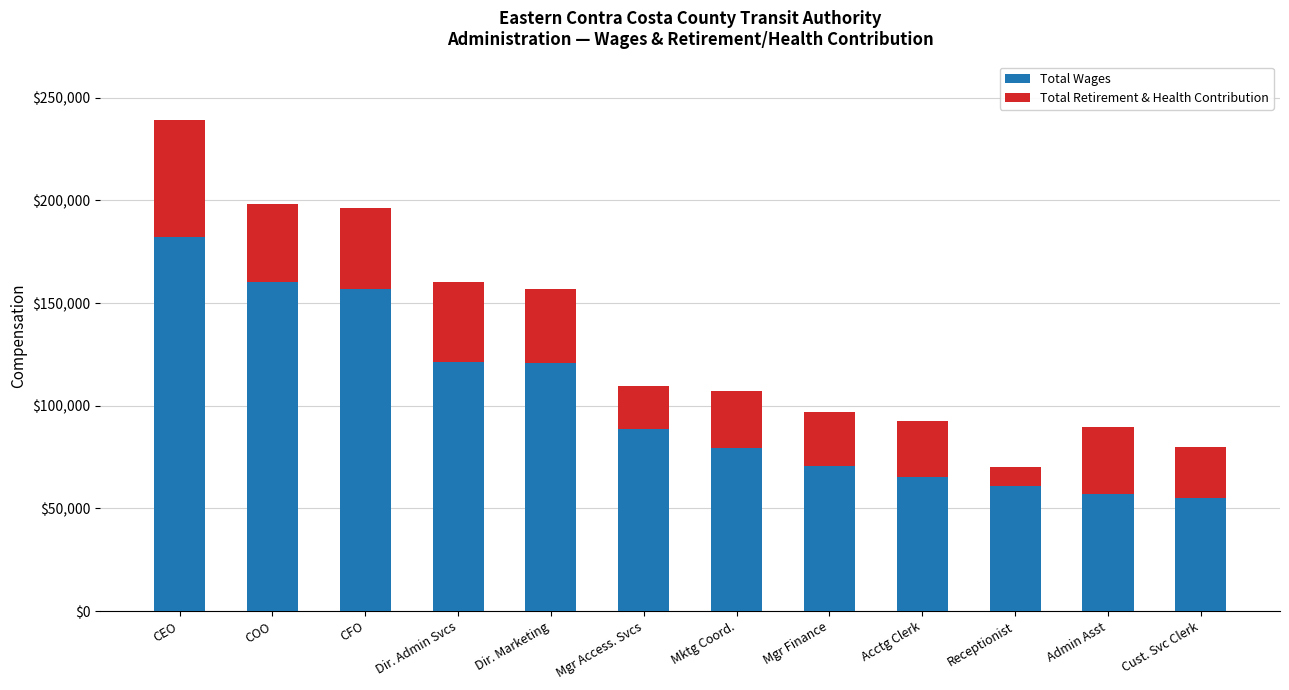

At which category is the sum across all series the highest?

CEO